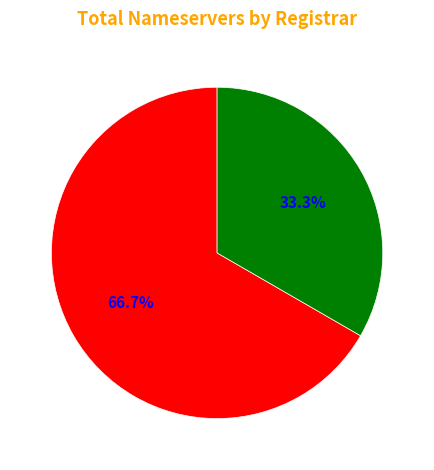

Does any single category account for the majority?

Yes